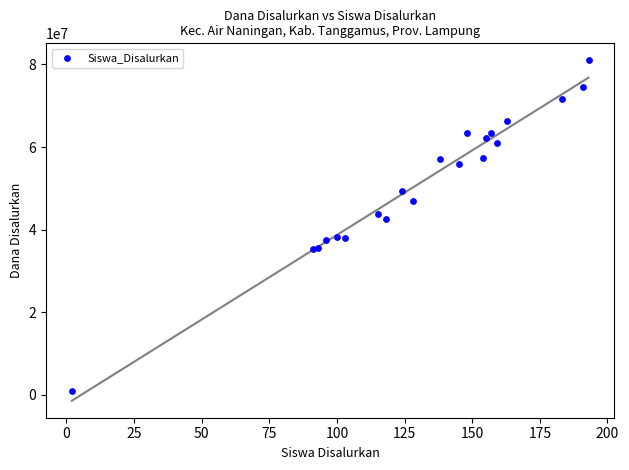

What Y value in the scatter plot is closest to 40950000?

42525000